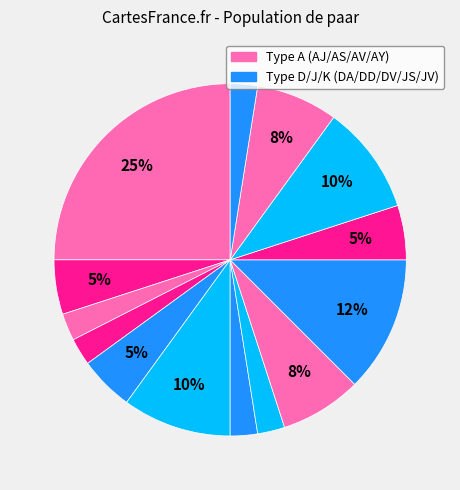

How many segments does this pie chart have?

14